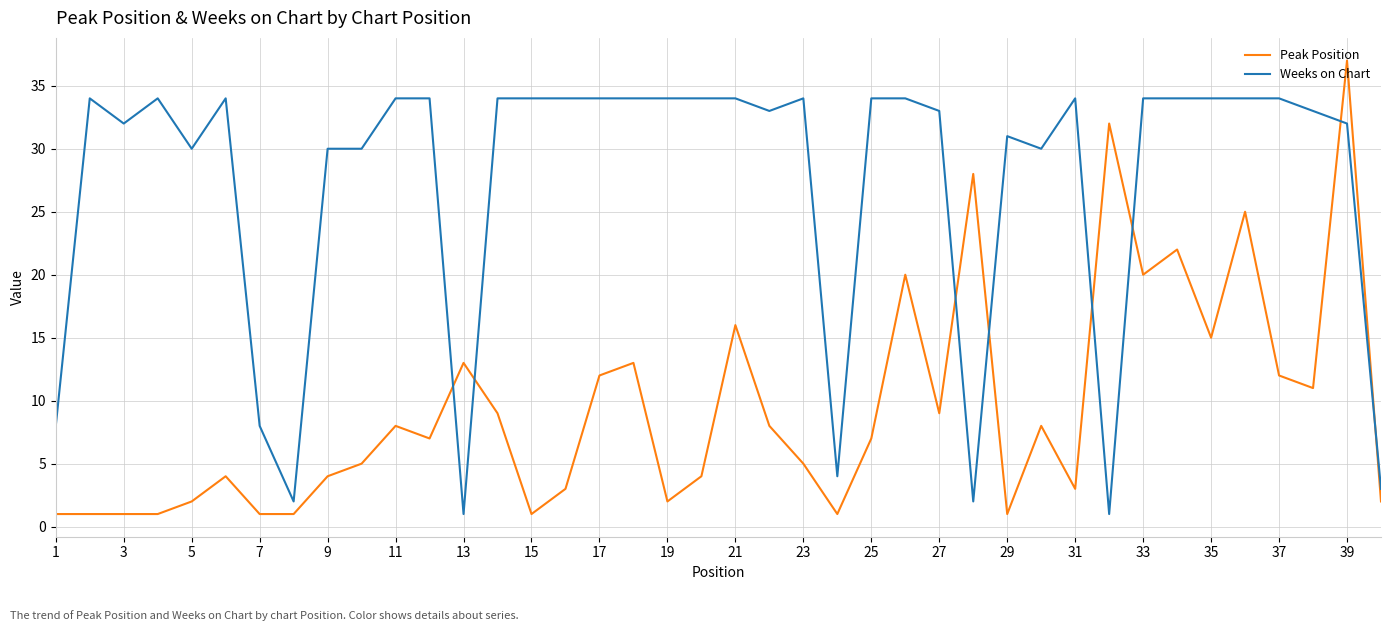

True or false: Weeks on Chart and Peak Position intersect in this chart.

True